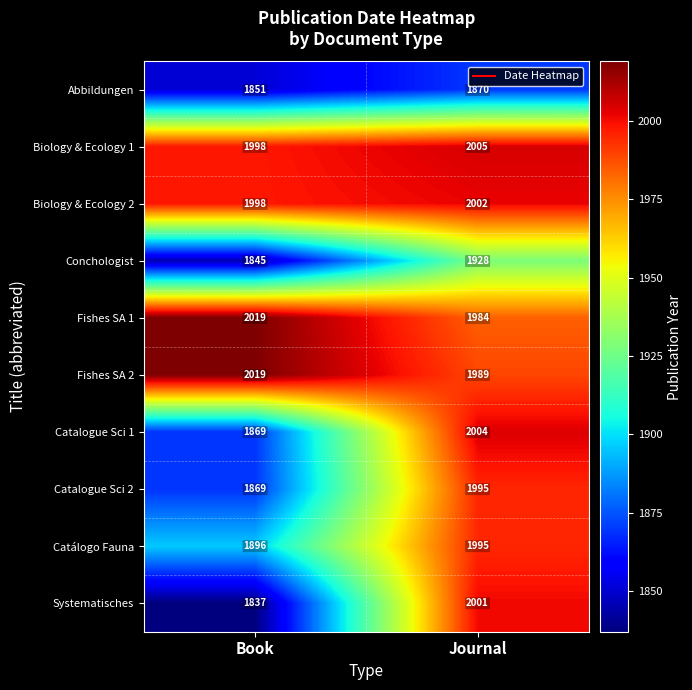

List the labels in order of Biology & Ecology 1 value, smallest first.

Book, Journal